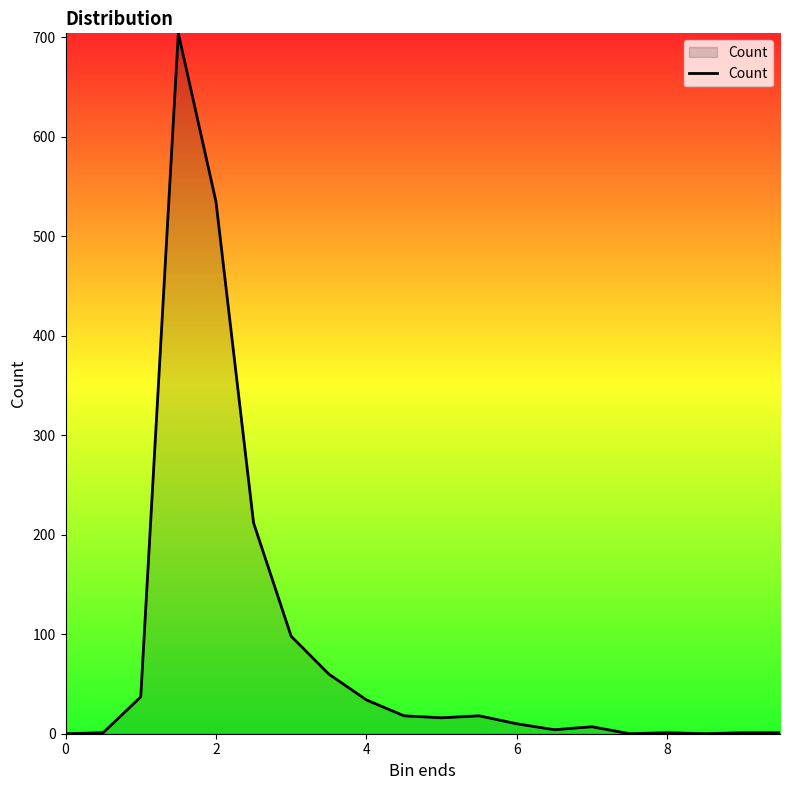

What is the greatest value displayed?

704